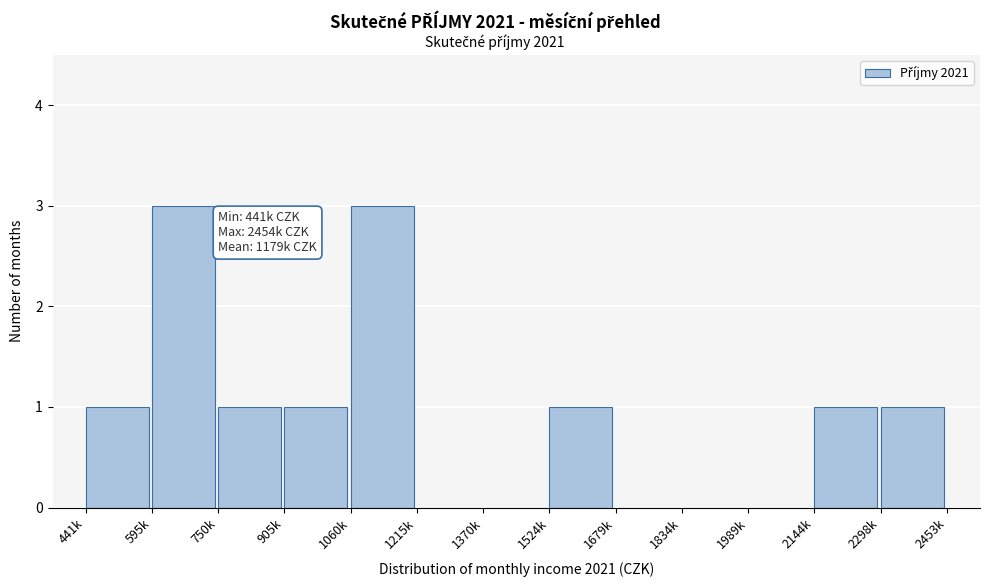

Reading left to right, what are all the values shown in this chart?

441k=1	595k=3	750k=1	905k=1	1060k=3	1215k=0	1370k=0	1524k=1	1679k=0	1834k=0	1989k=0	2144k=1	2298k=1